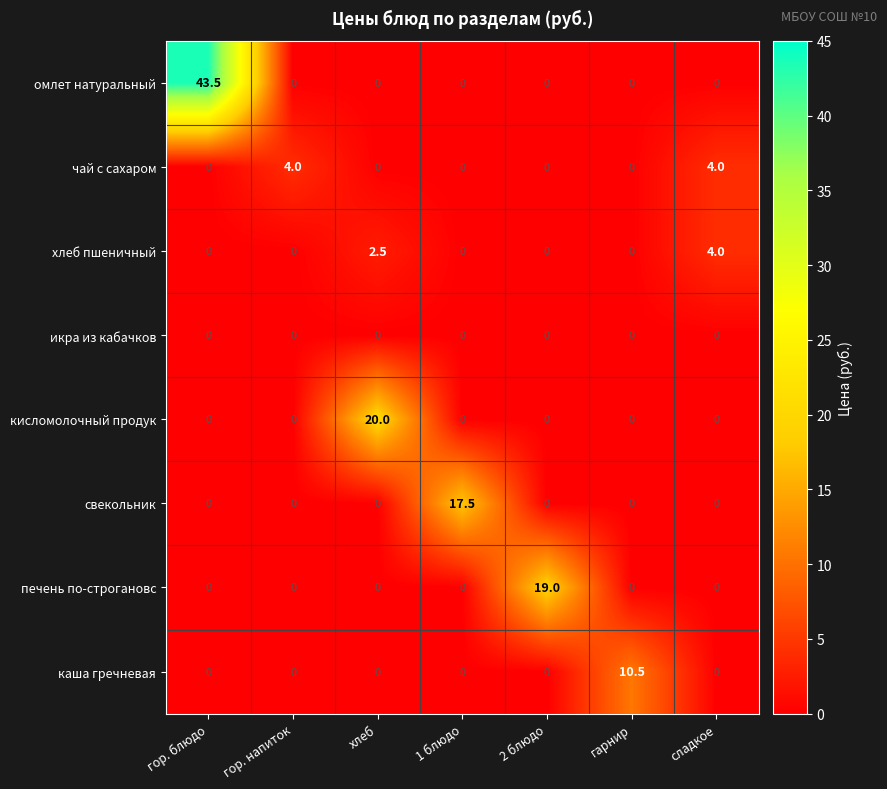

The value of чай с сахаром at гарнир is 0.0. True or false?

True